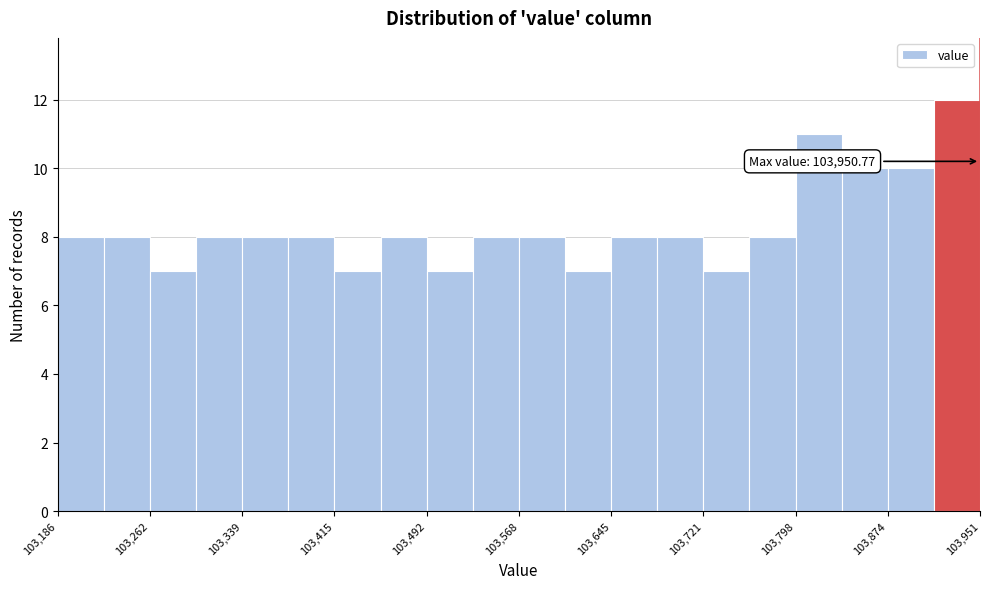

Around what value on the x-axis is the tallest bar? Give the approximate position of its centre, as read against the axis.

103930